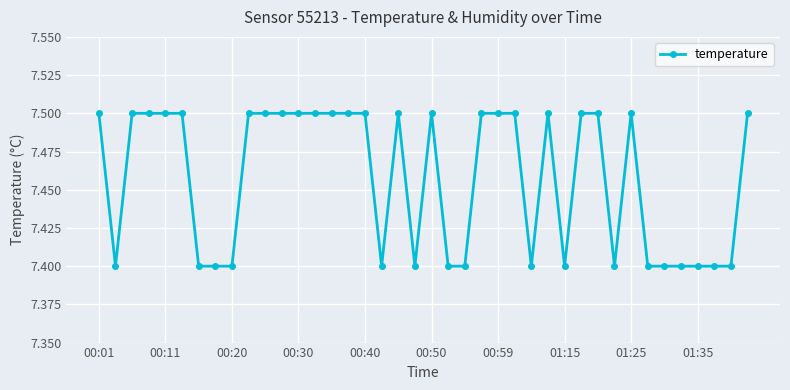

What is the value of the 14th point from the left?

7.5